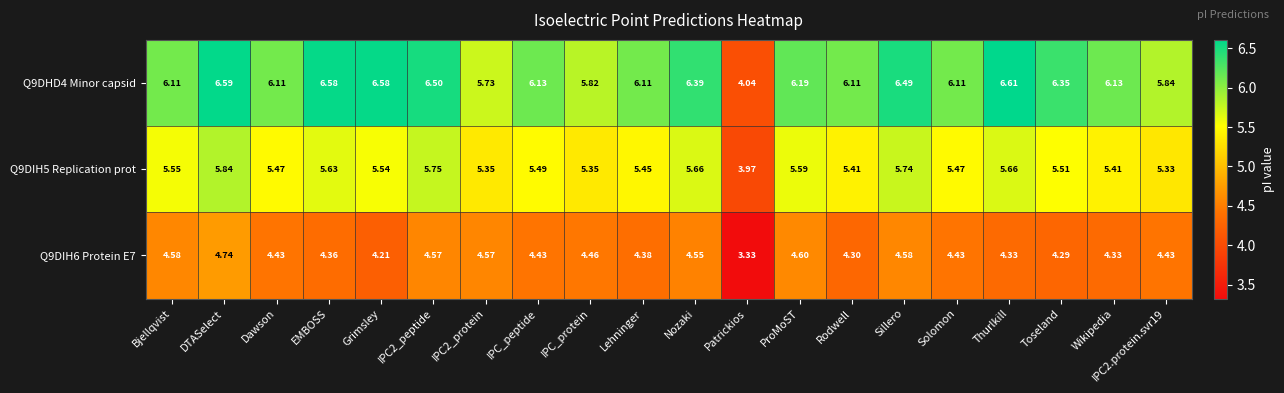

At which label is Q9DIH5 Replication prot closest to 4?

Patrickios